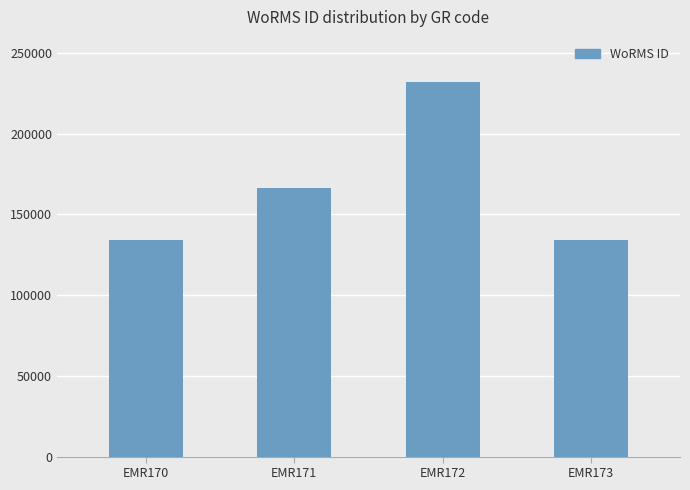

What is the value of the 2nd bar from the left?

166496